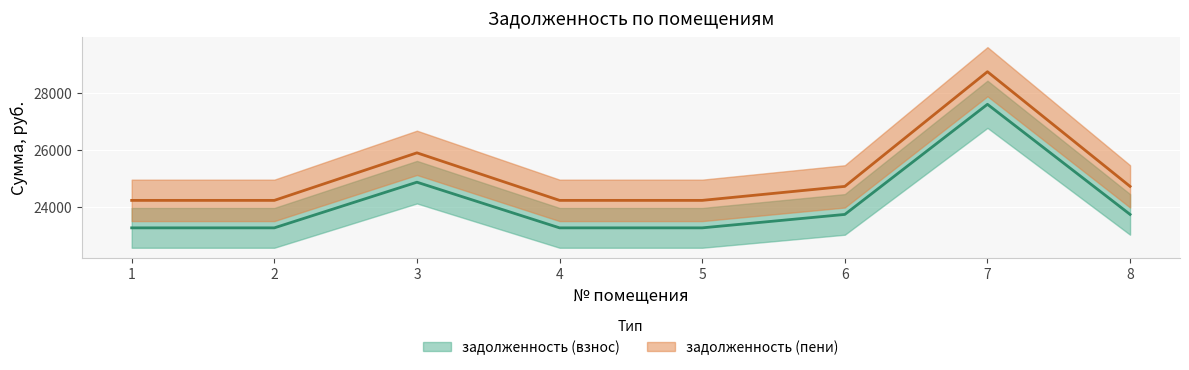

The задолженность (пени) series shows 36699.0 at 2. True or false?

False